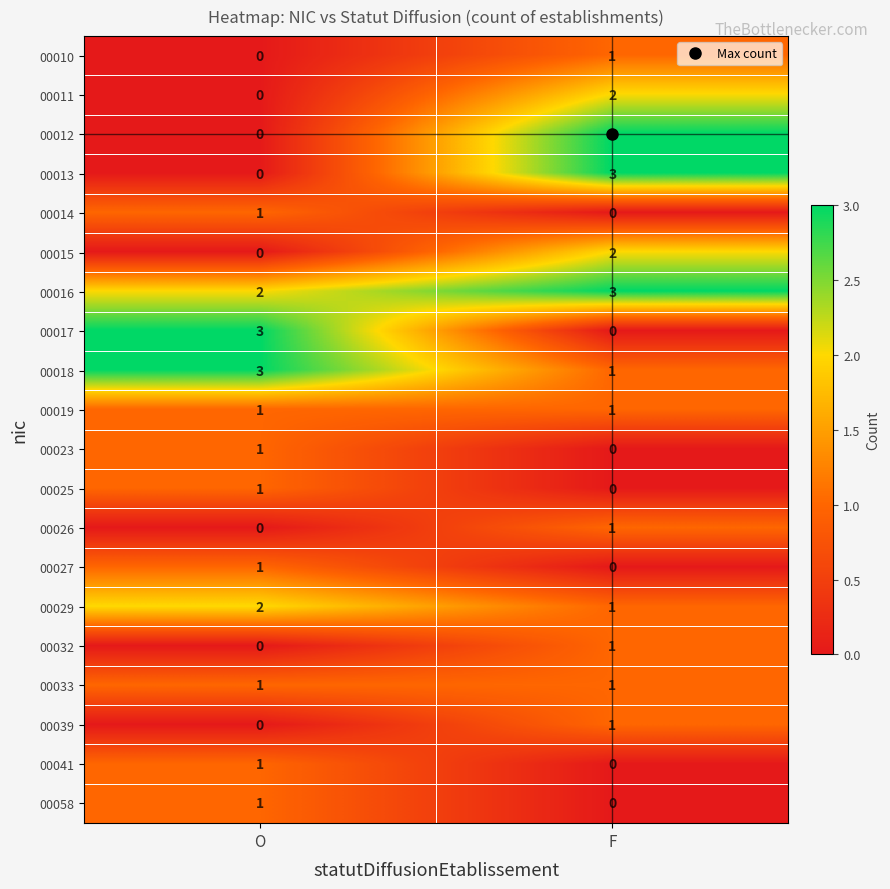

At which label is 00010 closest to 0?

O